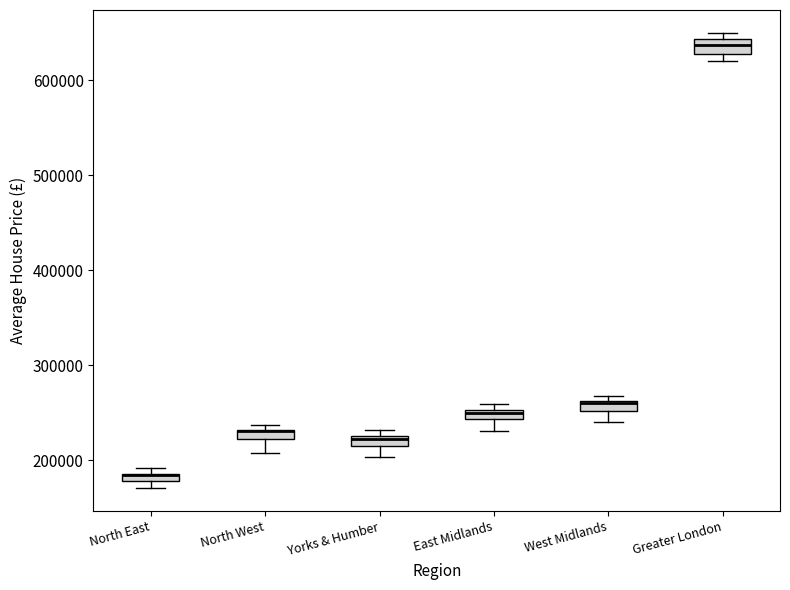

Where is the upper edge of the box for Yorks & Humber on the y-axis? The values are not printed on the chart, so give them approximately, as read against the axis.

230000